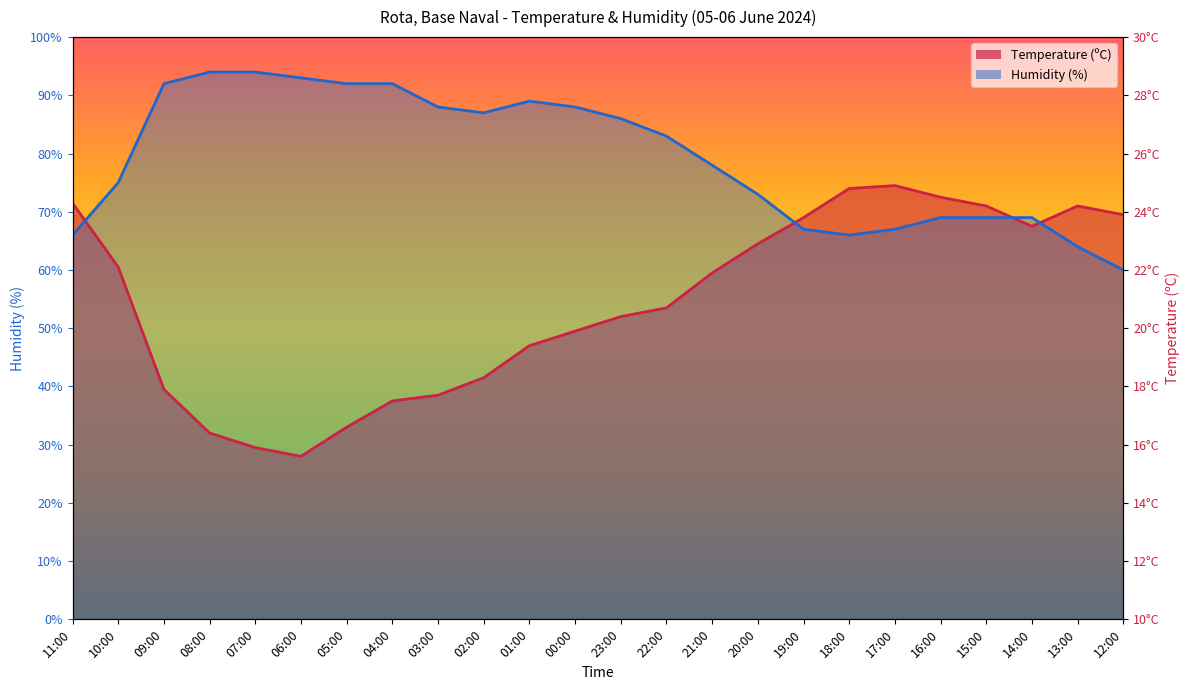

The Humidity (%) series shows 50.6 at 00:00. True or false?

False